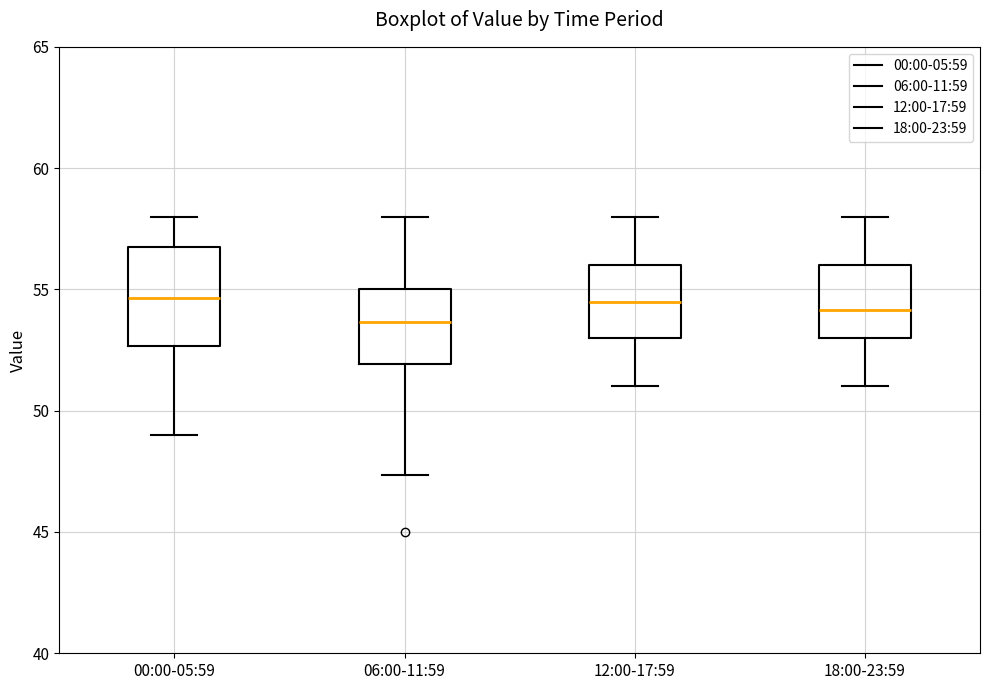

Where does the median line of the box for 12:00-17:59 sit on the y-axis? The values are not printed on the chart, so give them approximately, as read against the axis.

54.5